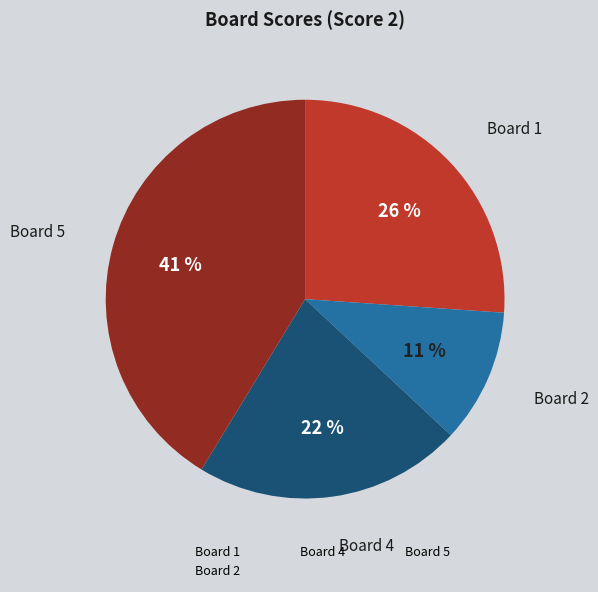

To the nearest percent, what is the average slice percentage?

25%